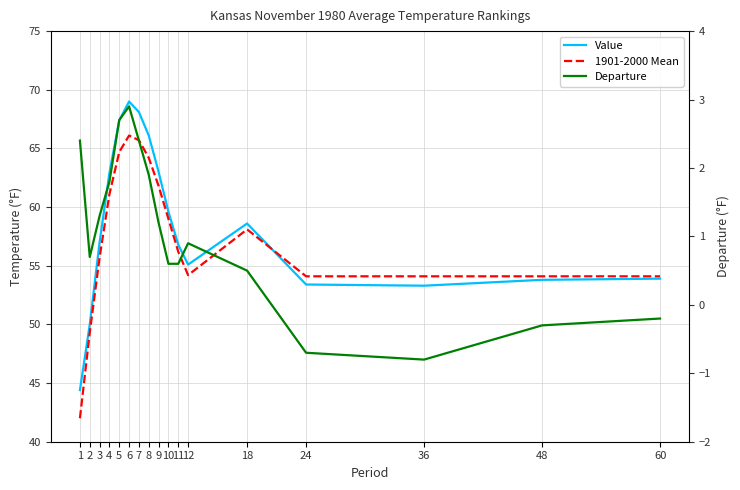

The Departure series shows -0.5 at 48. True or false?

False